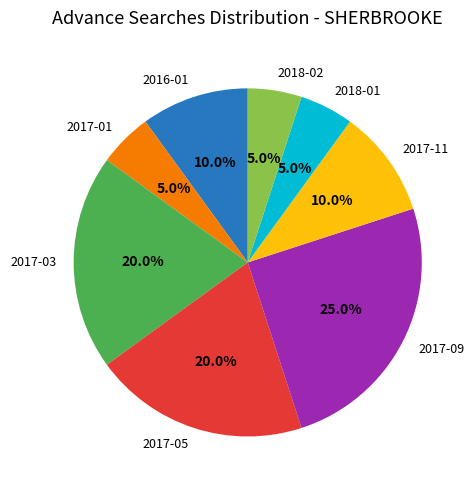

The 2017-05 slice represents 20% of the pie. True or false?

True